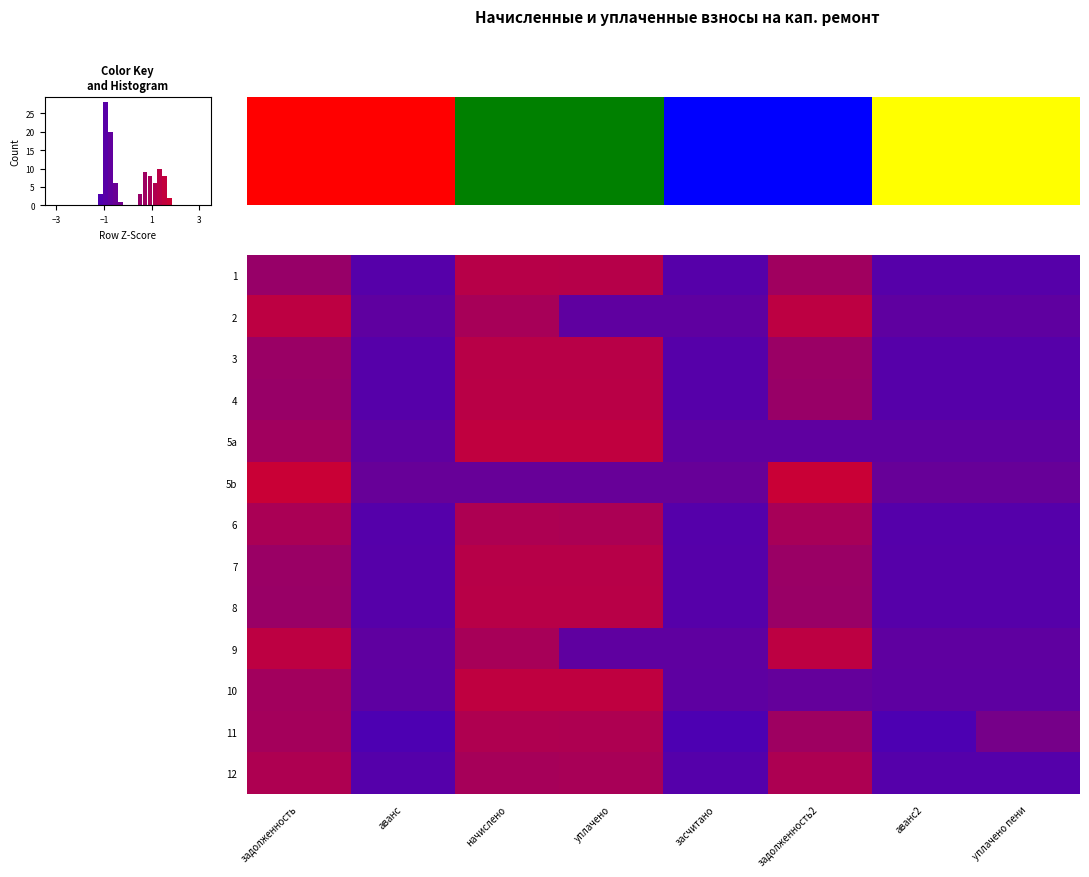

At аванс2, list the series in order from largest to smallest.

5b, 5a, 2, 9, 10, 4, 8, 3, 7, 1, 12, 6, 11